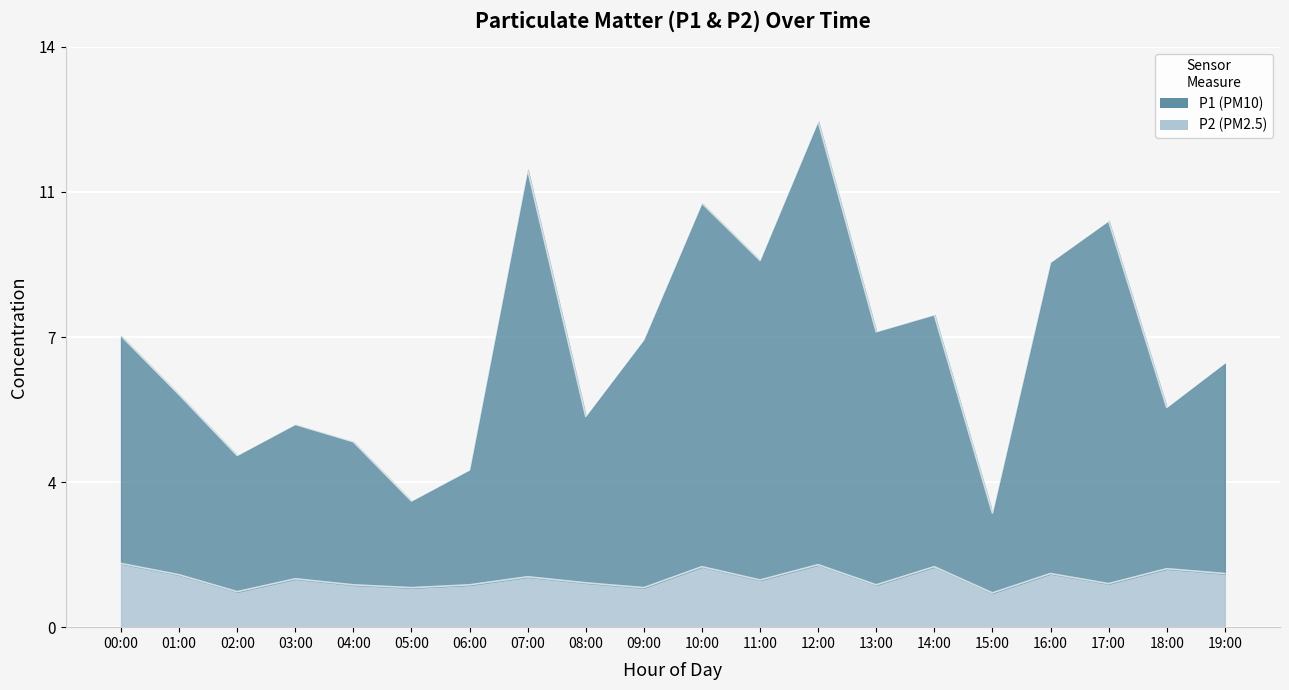

What is the approximate value of P2 at 02:00?

0.9